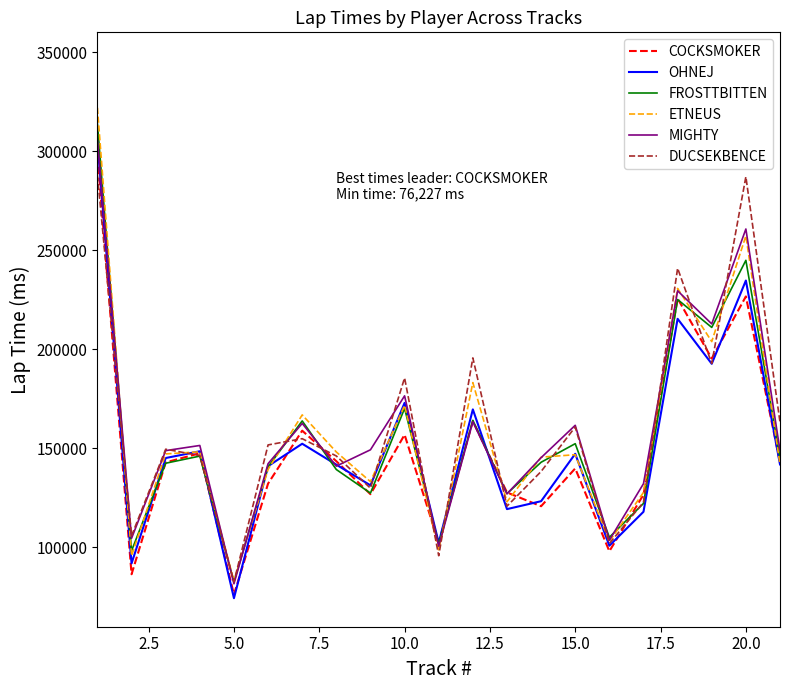

Which series has the largest range (max minus min)?

ETNEUS